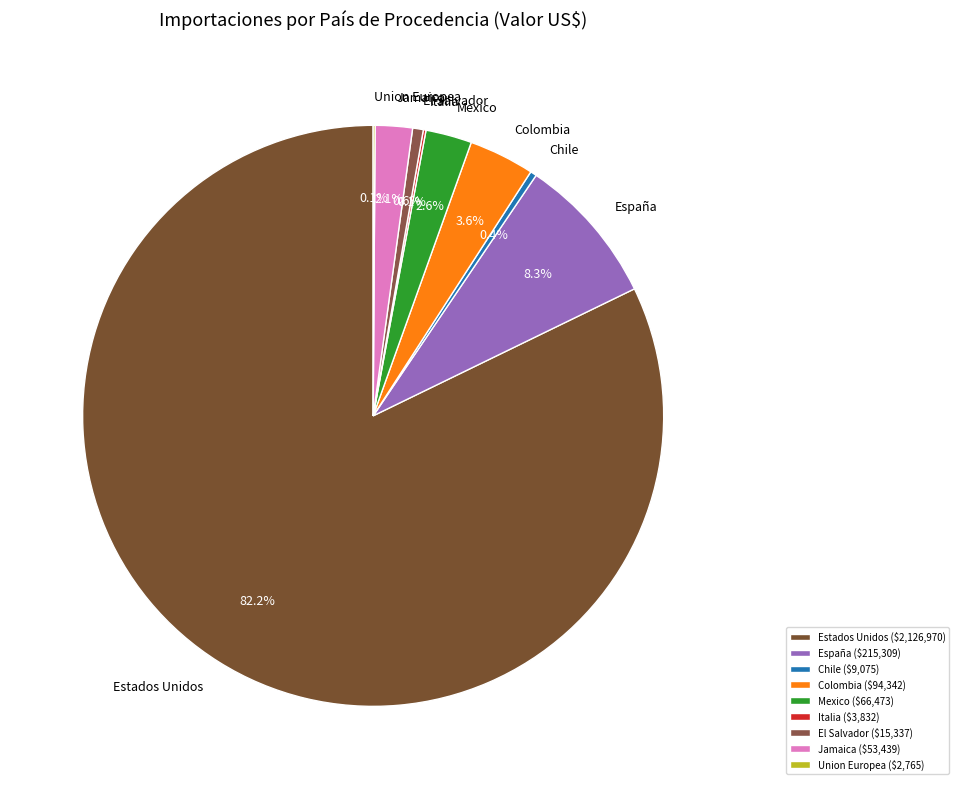

What percentage is NOT represented by El Salvador?

99.4%